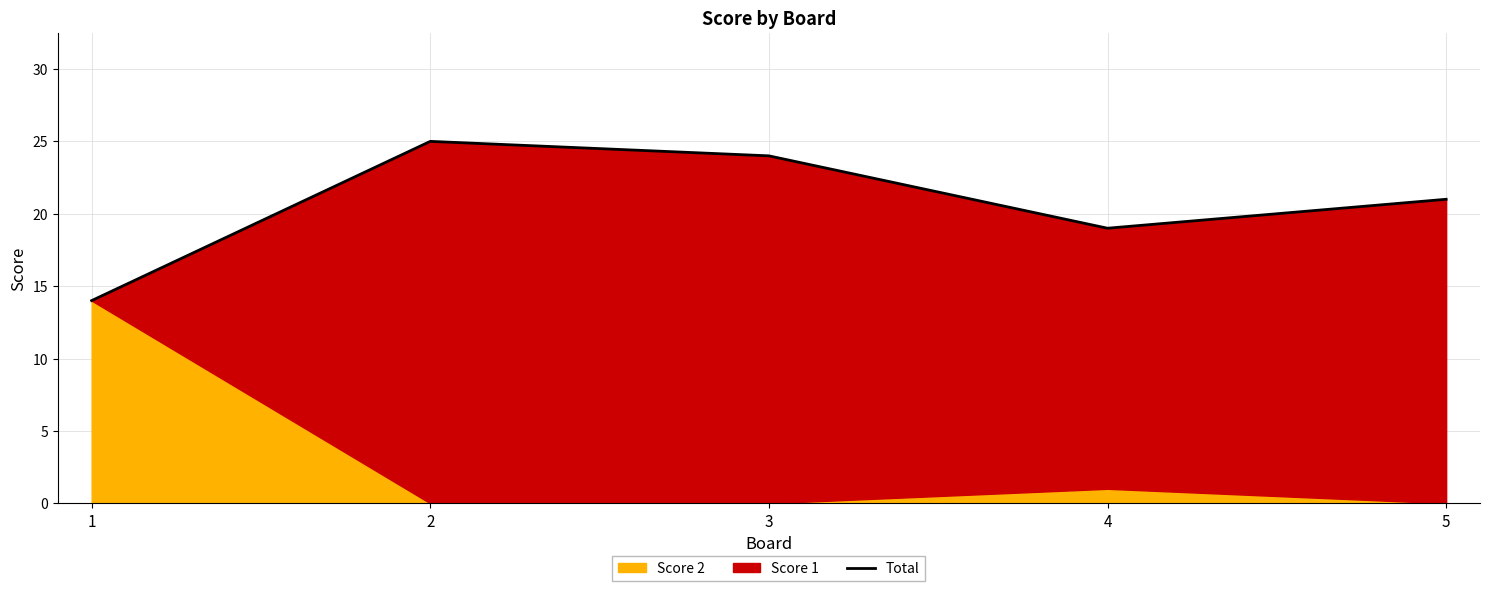

The chart shows a value of 21 at 5. True or false?

True